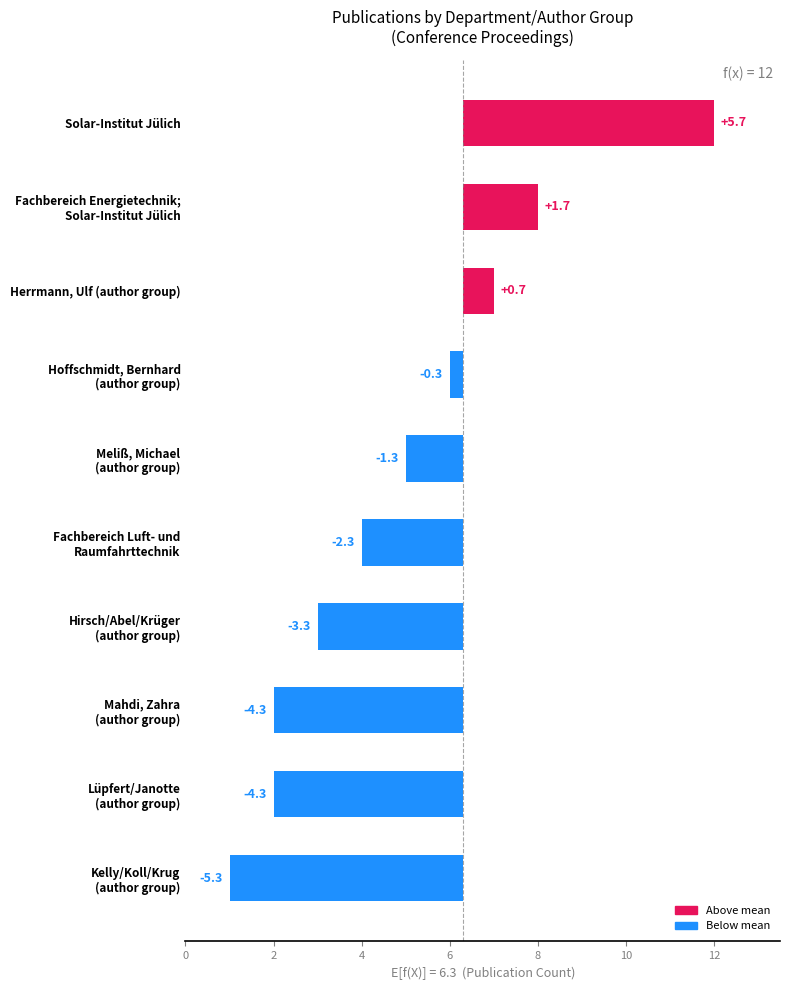

The chart shows a value of 2.0 at Solar-Institut Jülich. True or false?

False